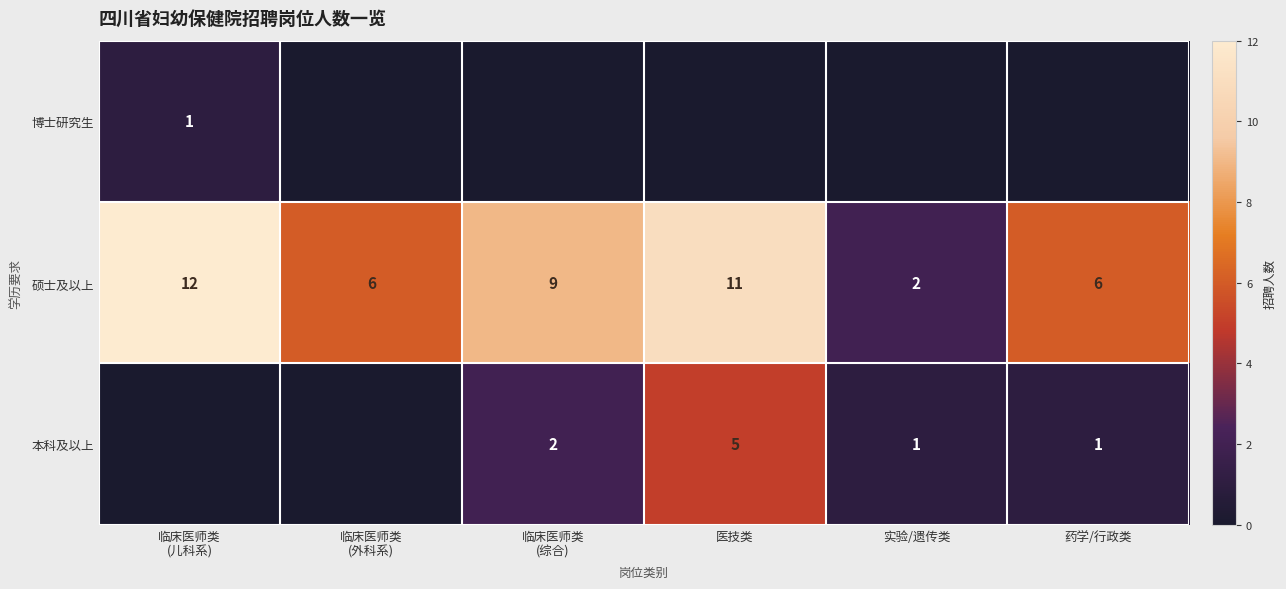

What is the maximum value for 硕士及以上?

12